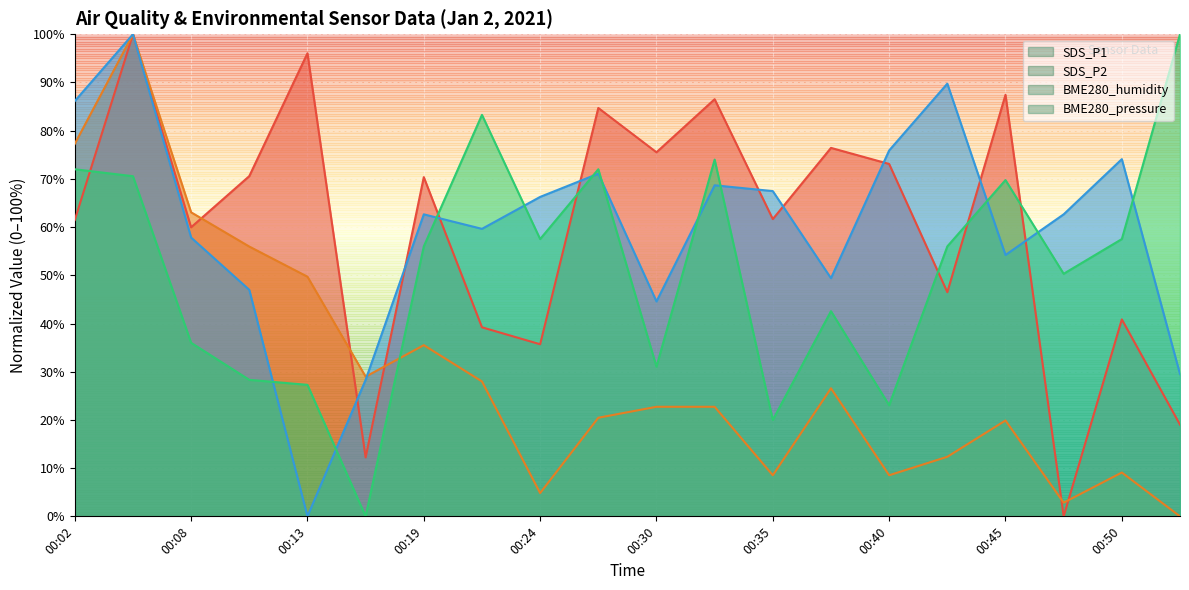

In BME280_humidity, how many points are lower than both neighbors (excluding endpoints)?

5